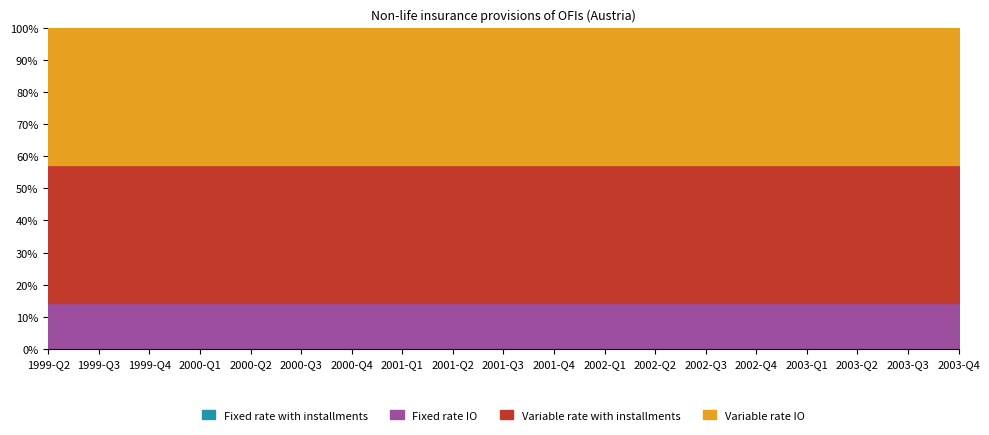

Does the chart have visible grid lines?

Yes